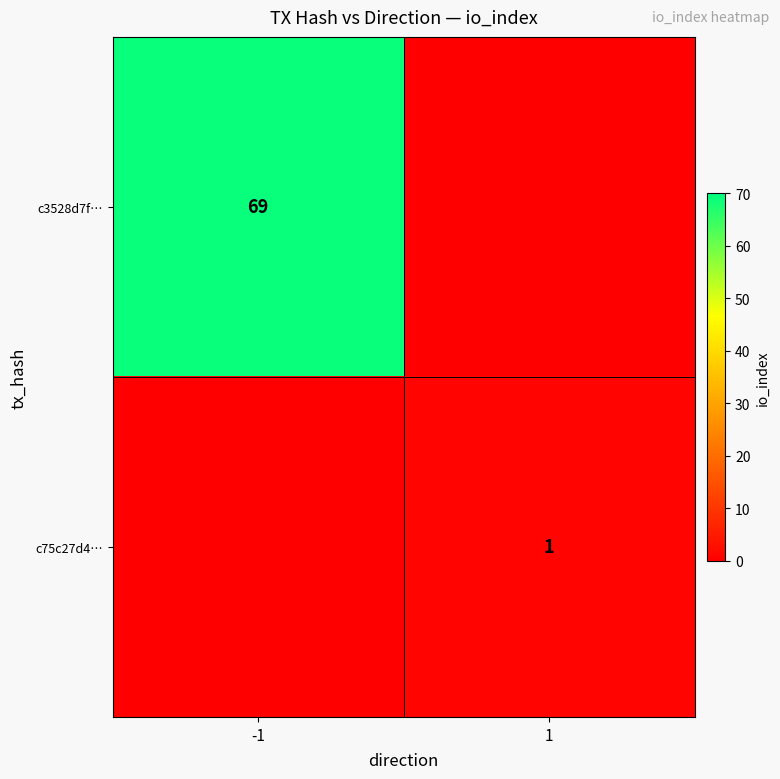

What is the total value across all series at 1?

1